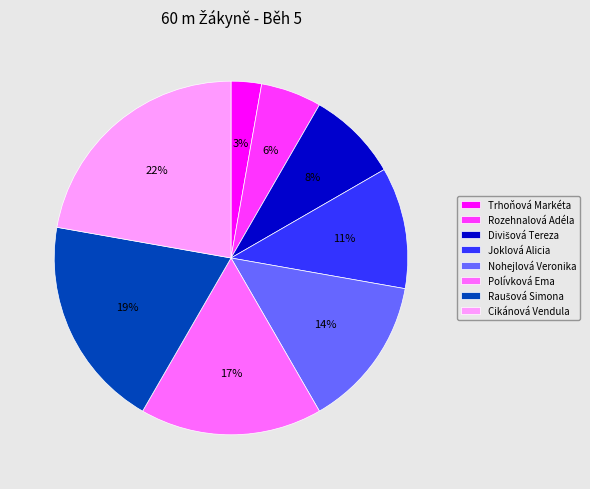

Between Trhoňová Markéta and Polívková Ema, which is larger?

Polívková Ema